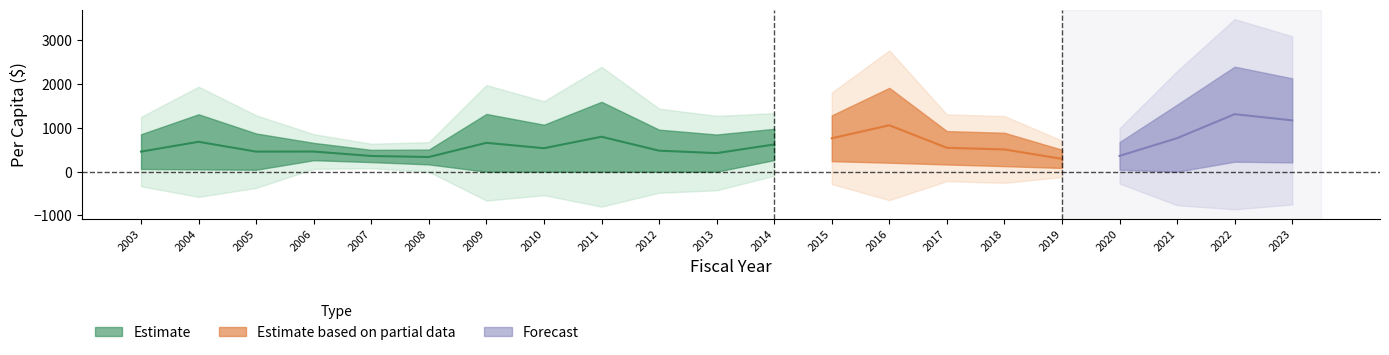

Is the value of DebtPerCapita at 2003 greater than the value of TrendPerCapita at 2012?

No